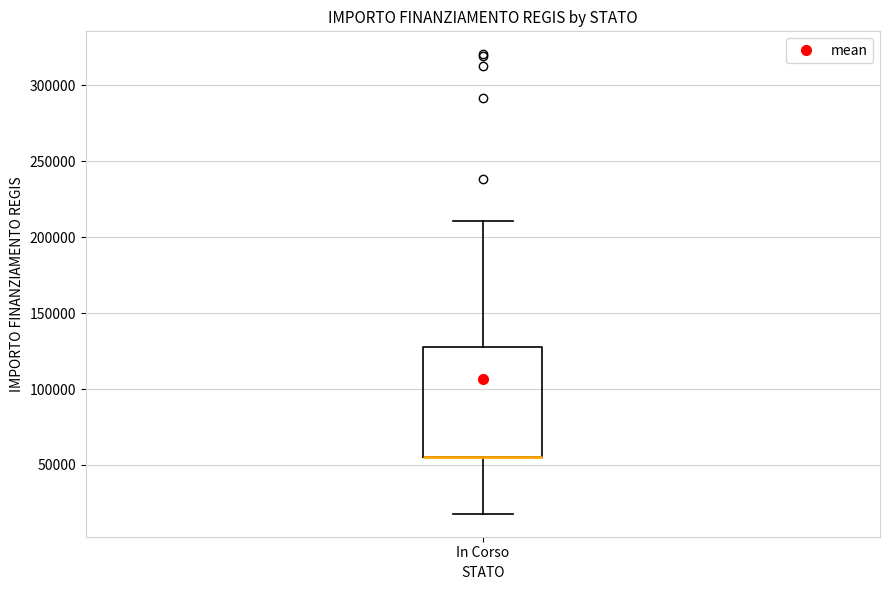

Transcribe this box plot: give where the median line is, the range the box spans, and where the two whiskers end, as read against the y-axis. The values are not printed on the chart, so give them approximately, as read against the axis.

median 55000 (drawn on the box's lower edge), box 55000 to 130000, whiskers 20000 to 210000